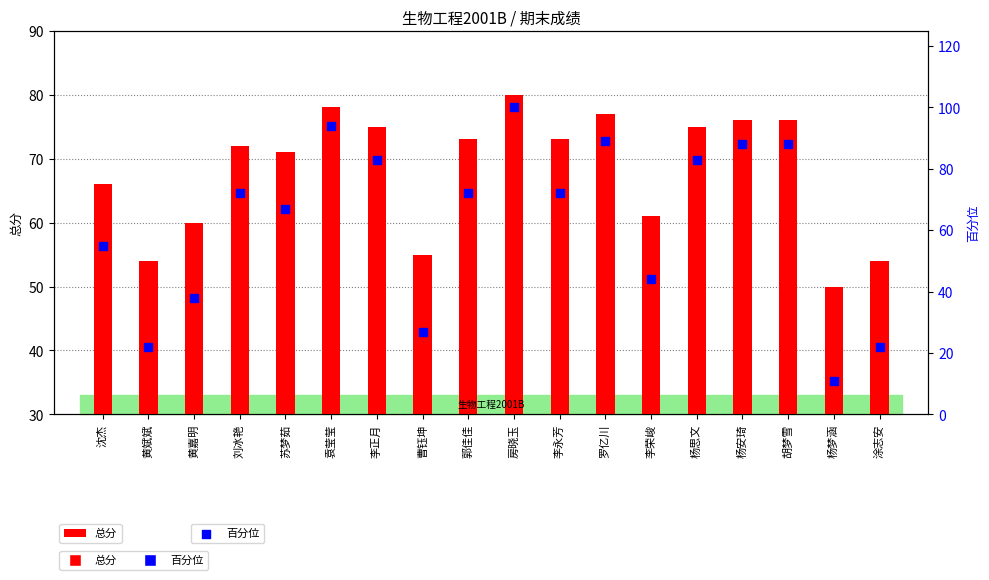

Which series contains the highest Y value?

百分位